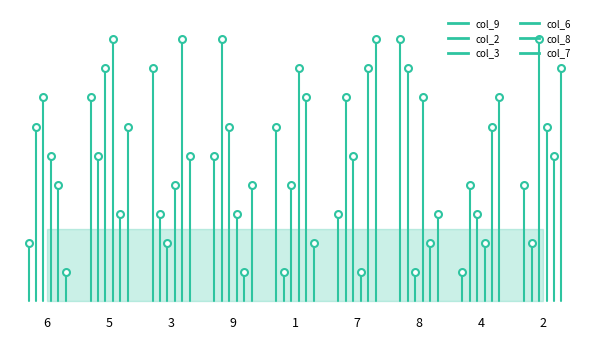

Is the value of col_3 at 6 greater than the value of col_2 at 6?

No